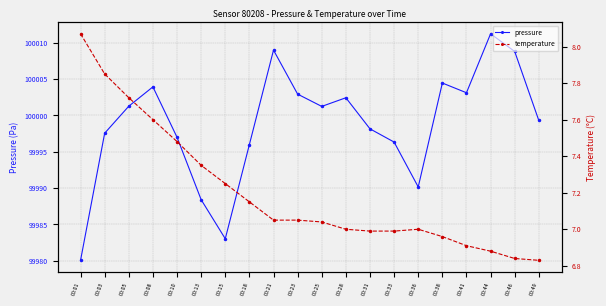

At how many categories does at least one series exceed 55674?

20